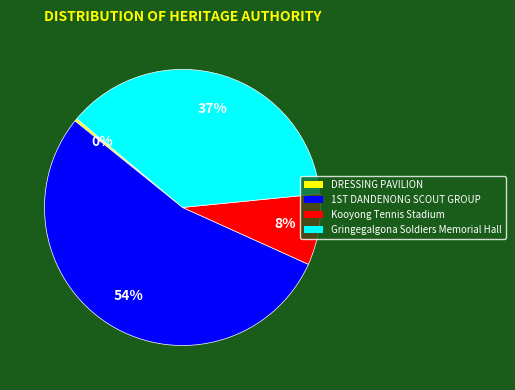

Is it true that Gringegalgona Soldiers Memorial Hall is 37% of the pie?

True